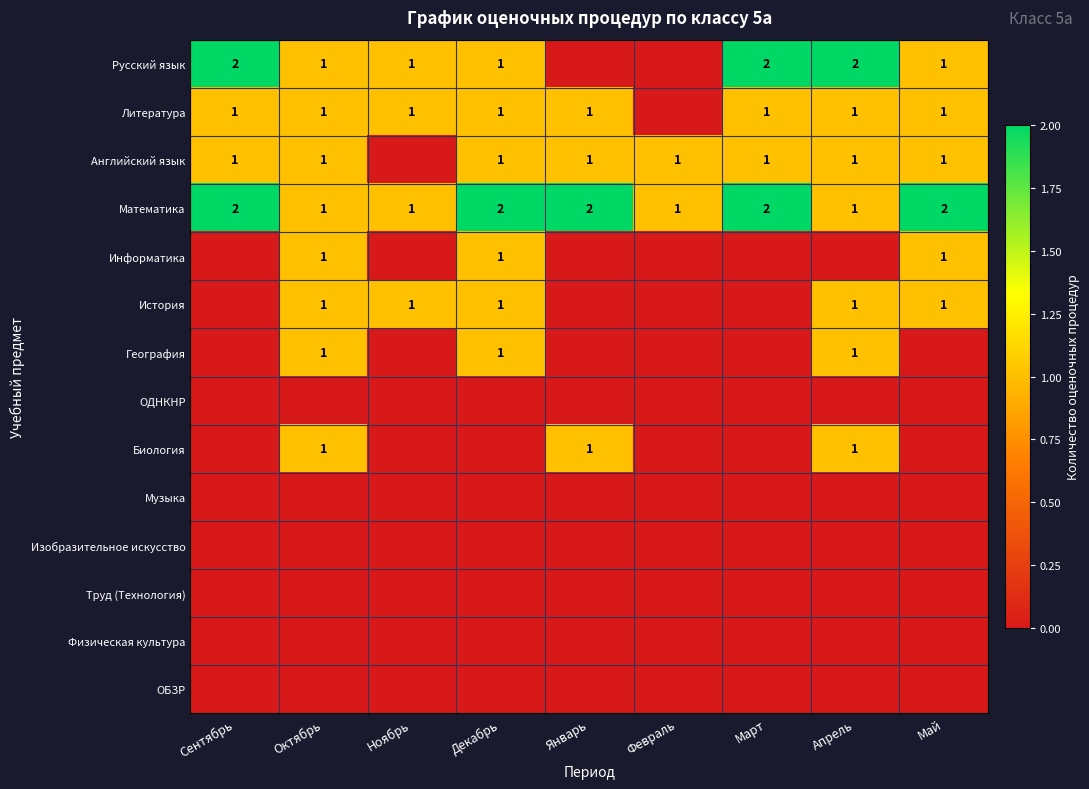

What is the total value across all series at Март?

6